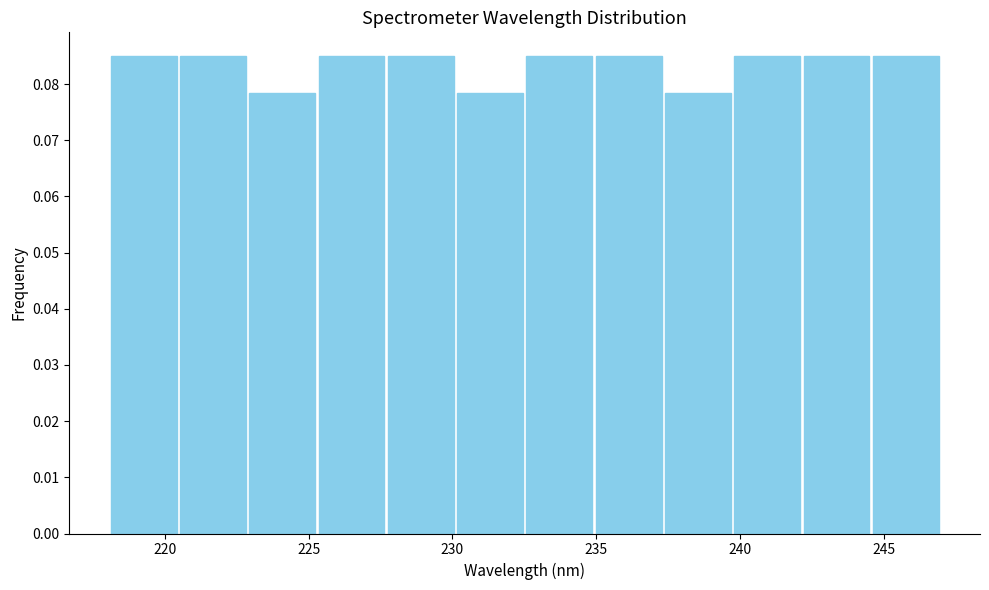

How tall is the bar that spans 242.0 to 244.5 on the x-axis? Neither the bar edges nor the heights are printed on the chart, so give them approximately, as read against the axes.

0.085